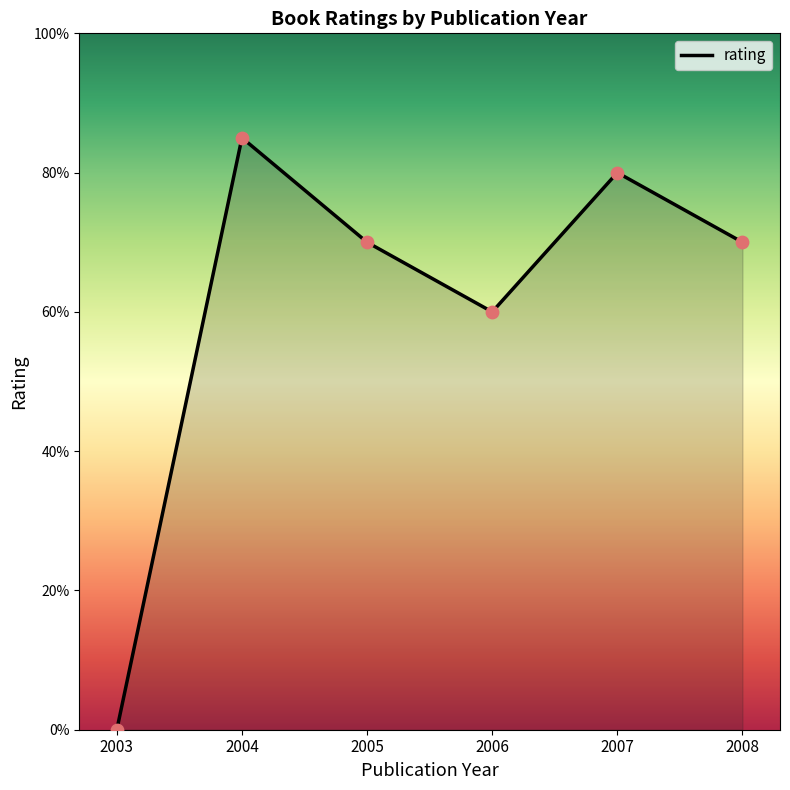

Approximately how many times larger is the value at 2005 compared to 2006?

1.2